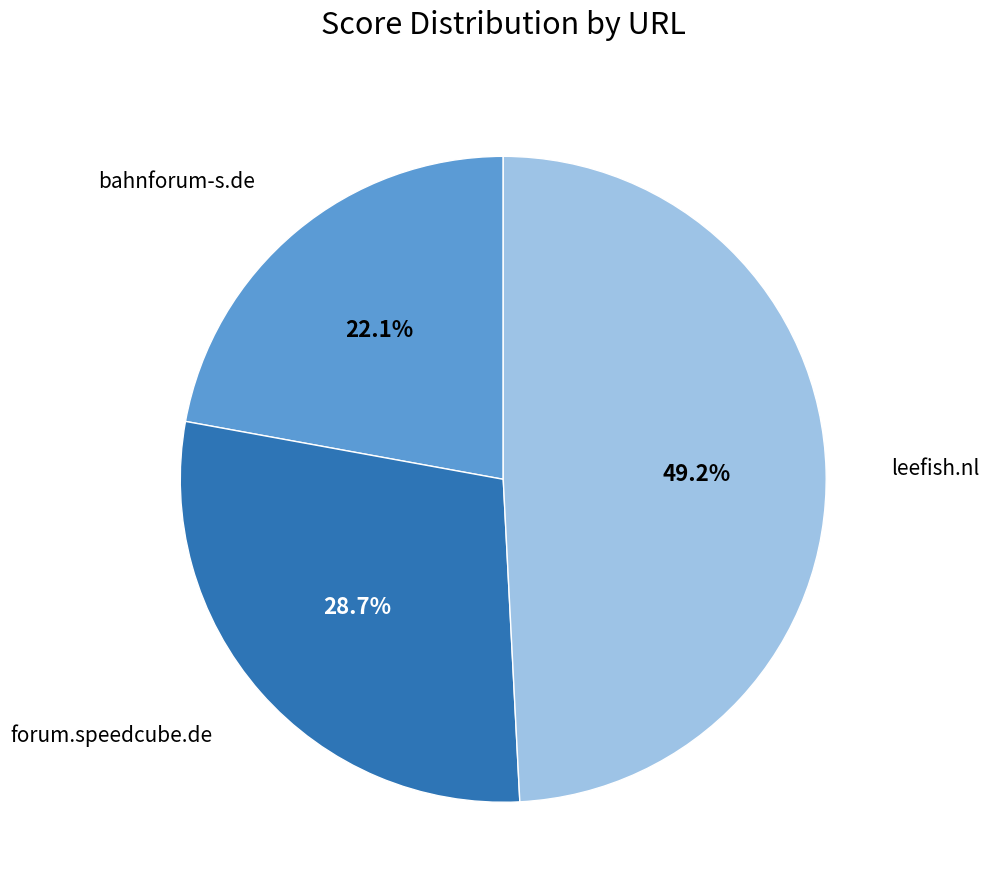

Is there any slice that represents more than half of the pie?

No